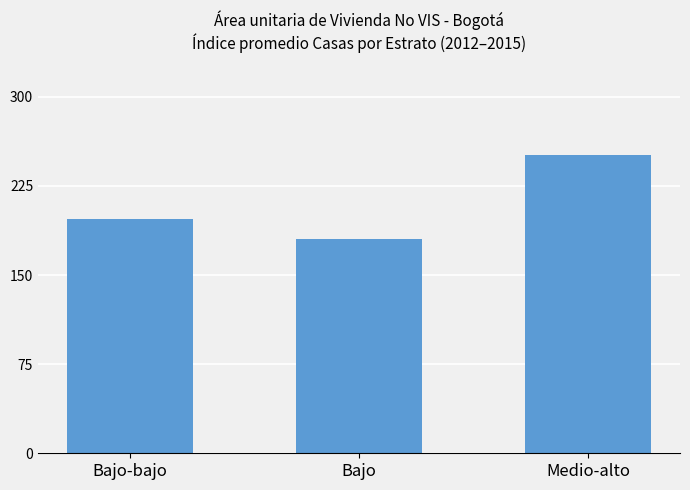

Count the number of data series in this chart.

1